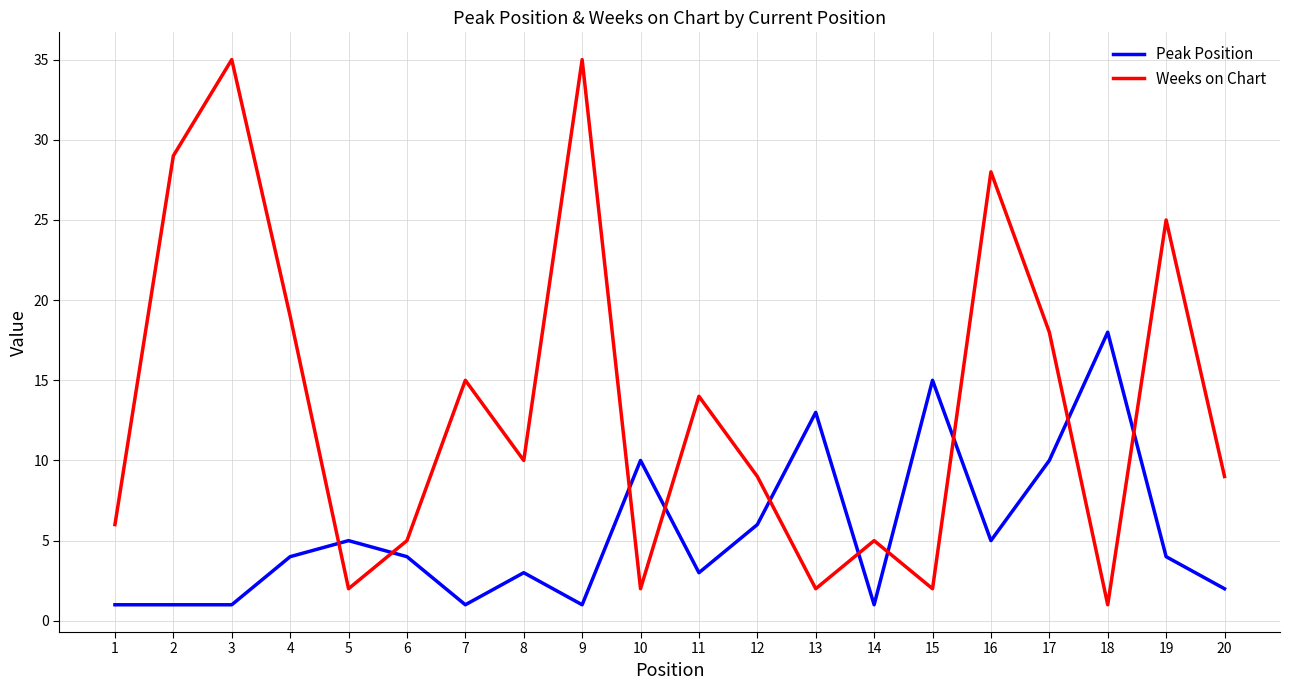

How many times do Weeks on Chart and Peak Position cross each other?

10